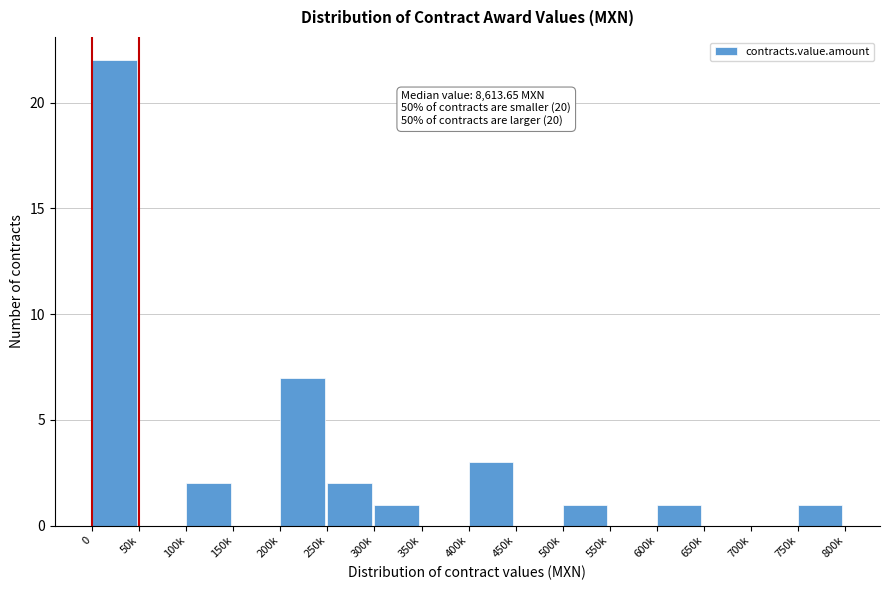

Reading left to right, transcribe all the data shown in this chart.

0=22	50k=0	100k=2	150k=0	200k=7	250k=2	300k=1	350k=0	400k=3	450k=0	500k=1	550k=0	600k=1	650k=0	700k=0	750k=1